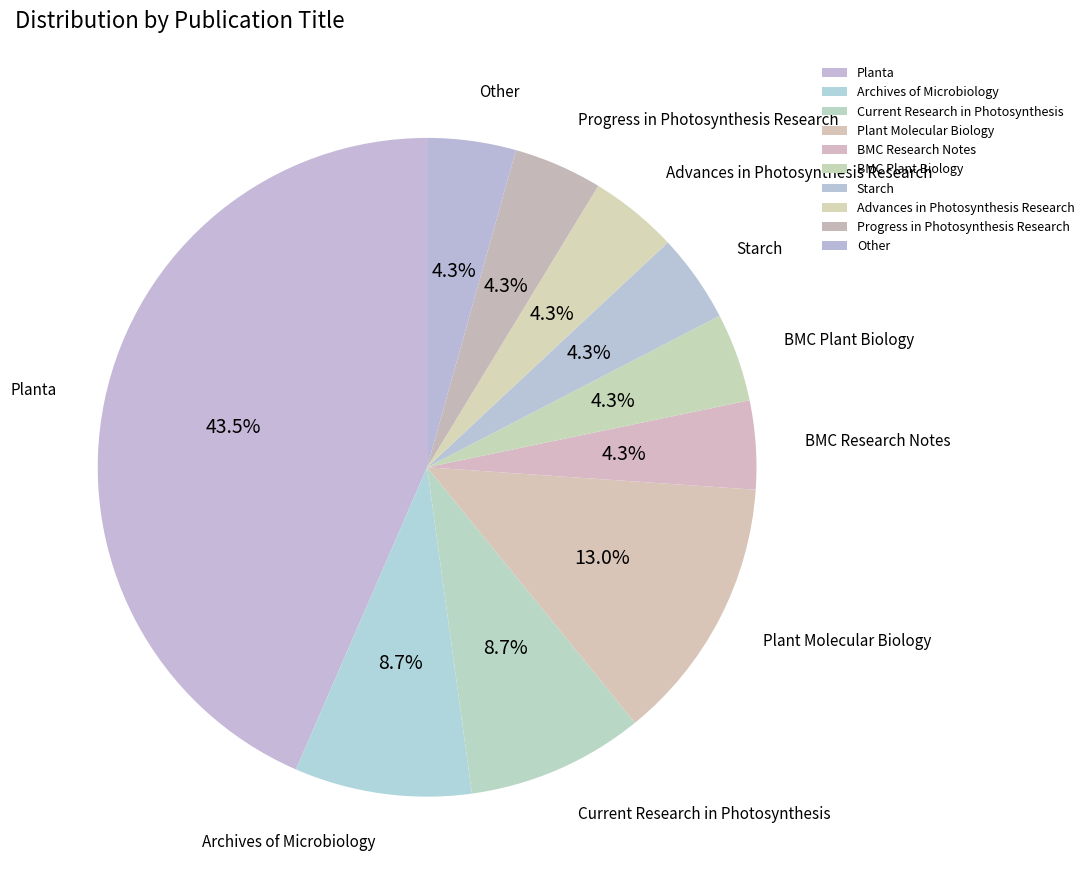

To the nearest percent, what is the average slice percentage?

10%